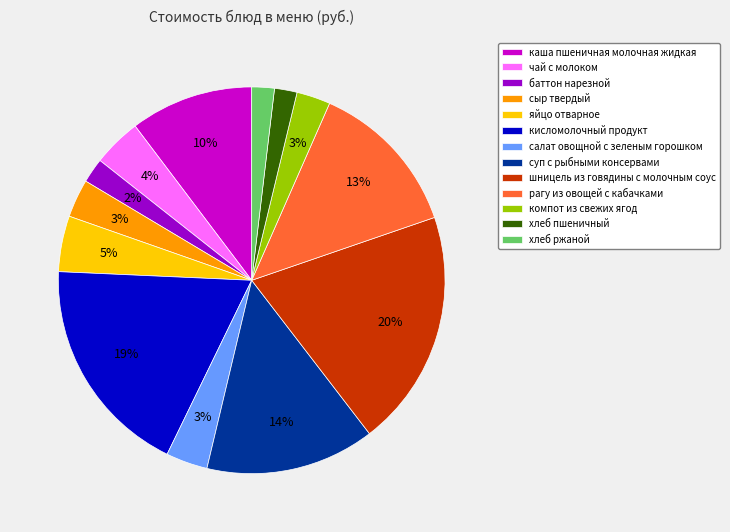

The яйцо отварное slice represents 20% of the pie. True or false?

False